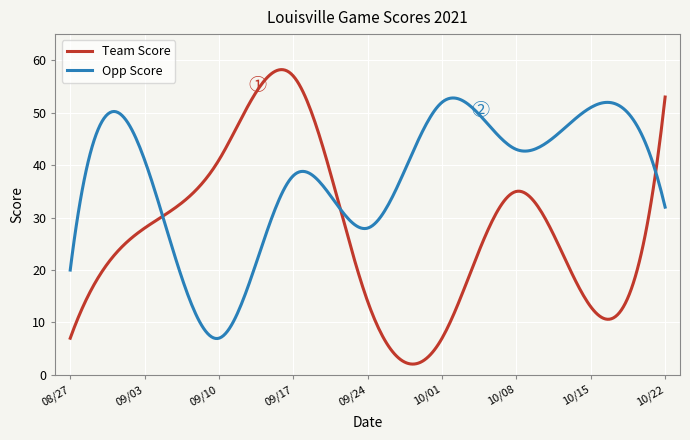

What is the average value of the Team Score series?

27.2